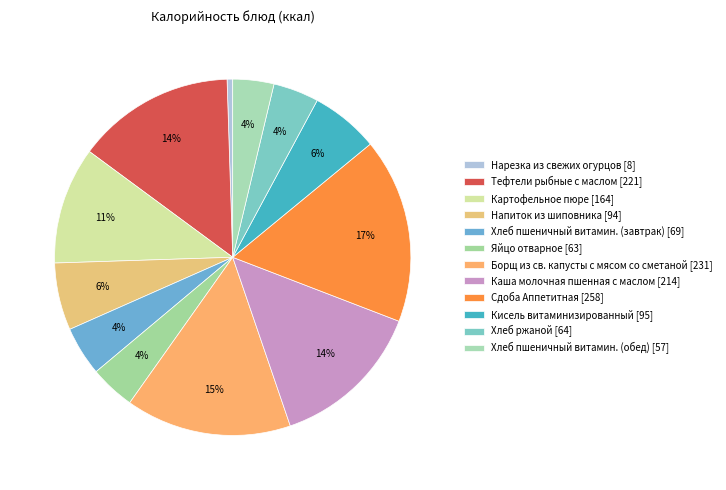

What is the change in value from Яйцо отварное to Кисель витаминизированный?

+32.0